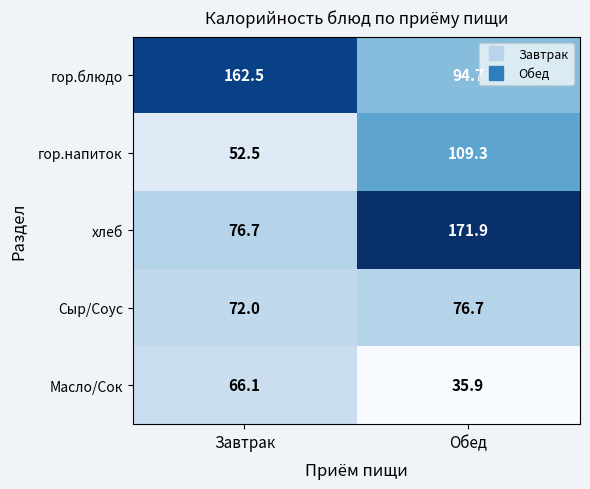

Where does the хлеб series first go above 171?

Обед